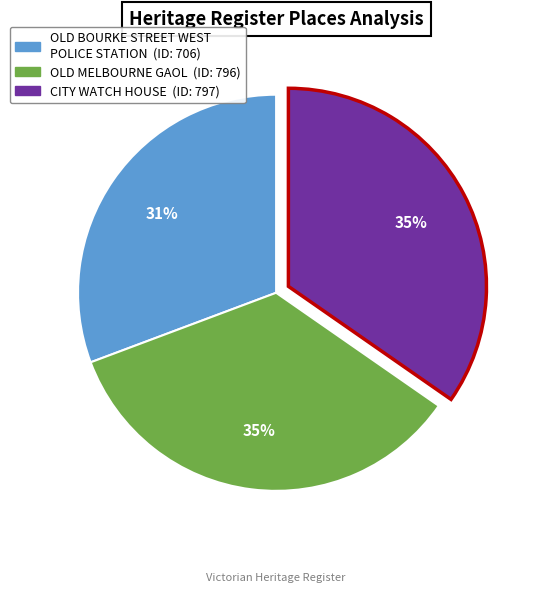

To the nearest percent, what portion does OLD BOURKE STREET WEST POLICE STATION represent?

31%